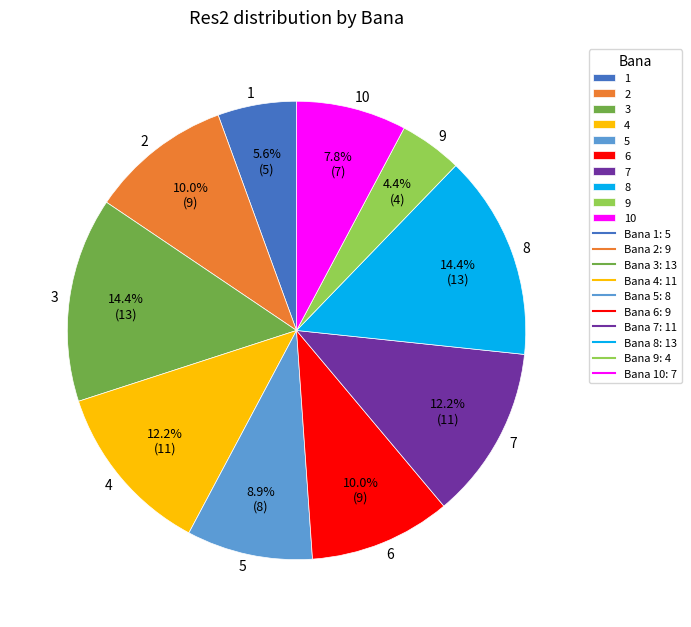

Is it true that 10 is 8% of the pie?

True